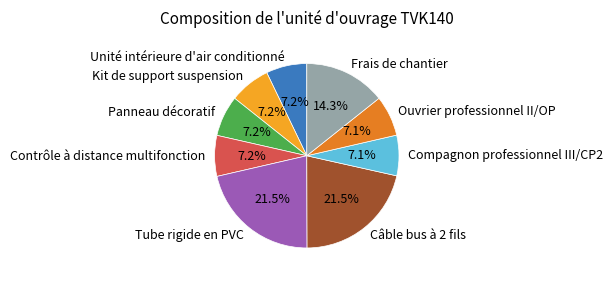

What is the ratio of the value at Tube rigide en PVC to the value at Kit de support suspension?

3.0